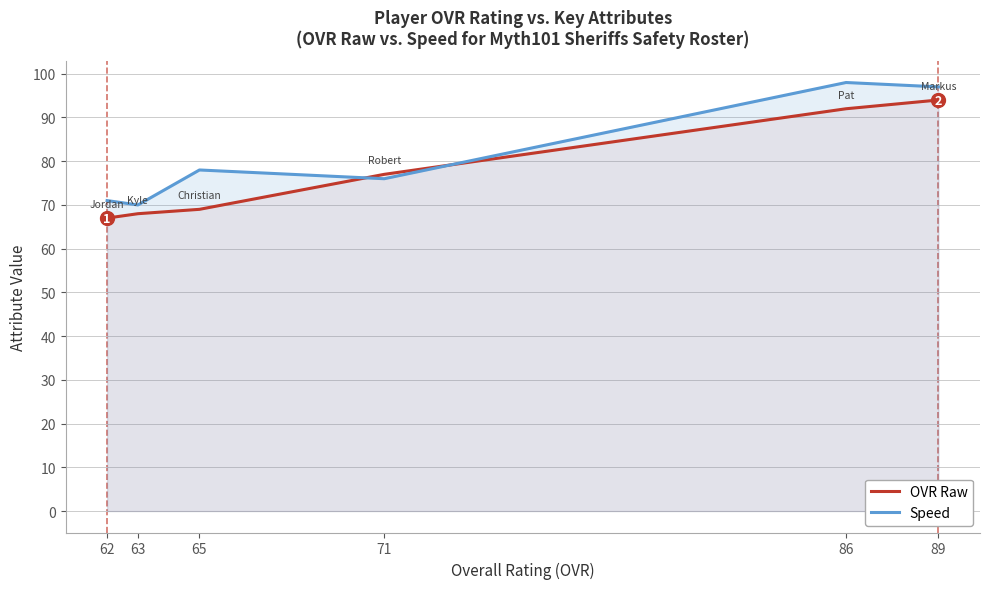

At 63, list the series in order from smallest to largest.

OVR Raw, Speed